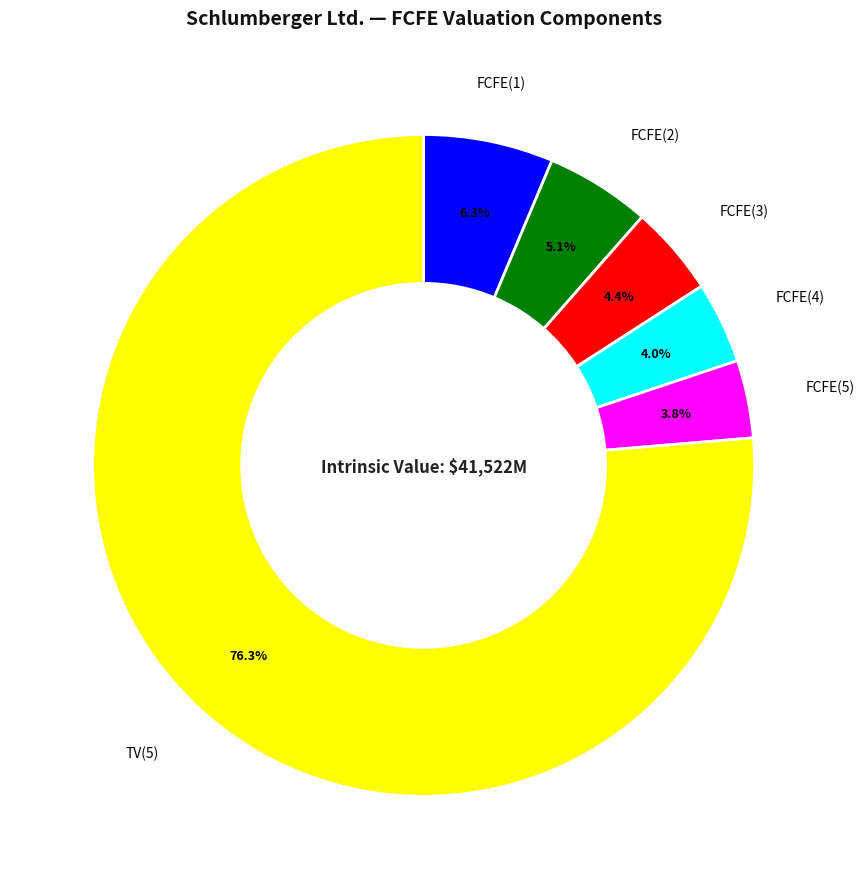

Does any single category account for the majority?

Yes